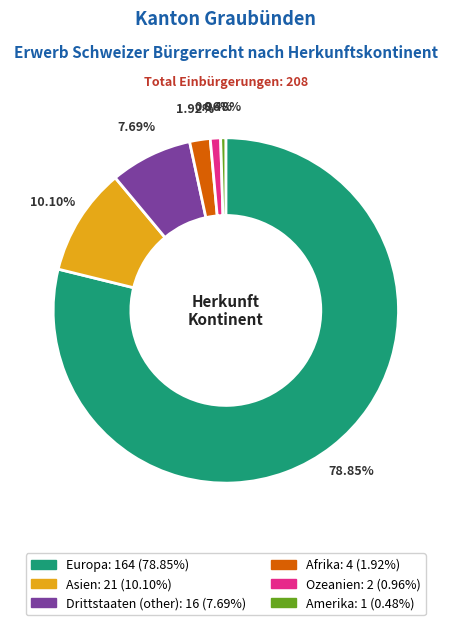

What percentage is the Drittstaaten (other) slice, to the nearest percent?

8%